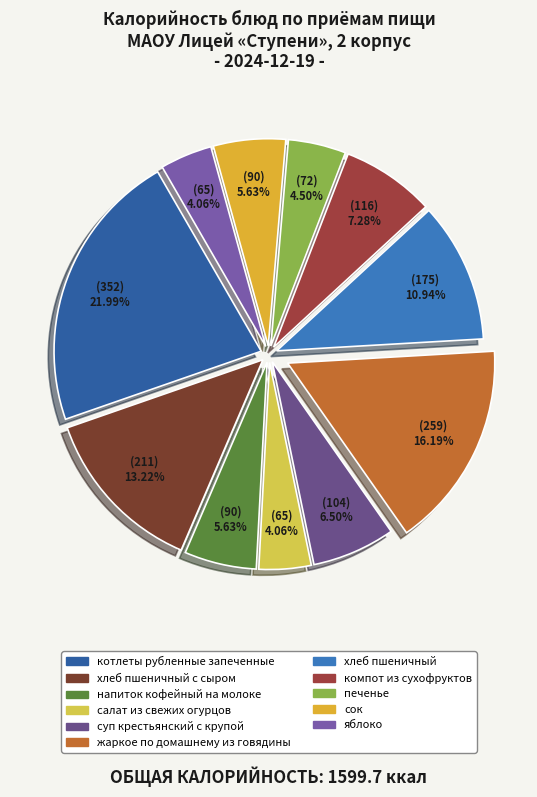

How many segments does this pie chart have?

11